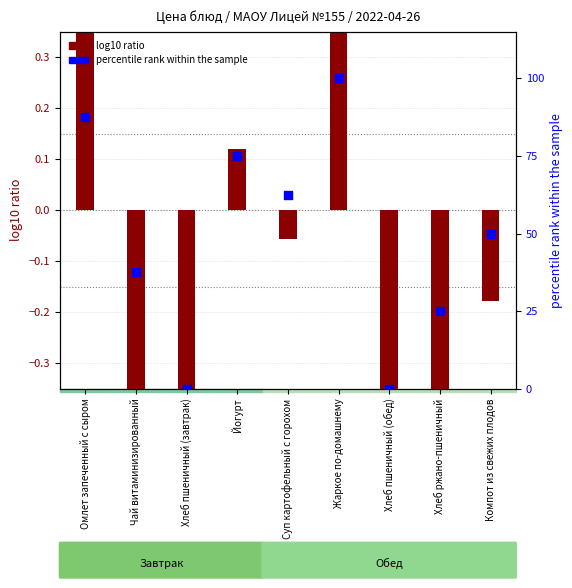

Which series reaches the maximum Y coordinate?

percentile rank within the sample